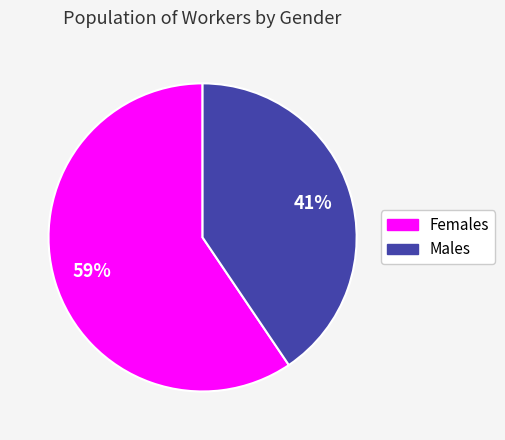

Which slice is the smallest?

Males